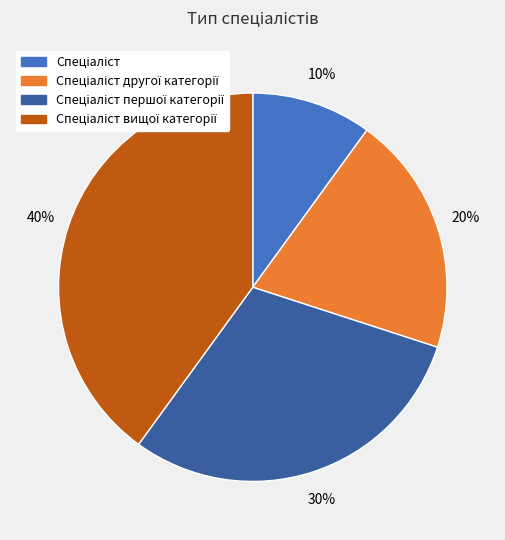

To the nearest percent, what is the difference between the largest and smallest slice percentages?

30%